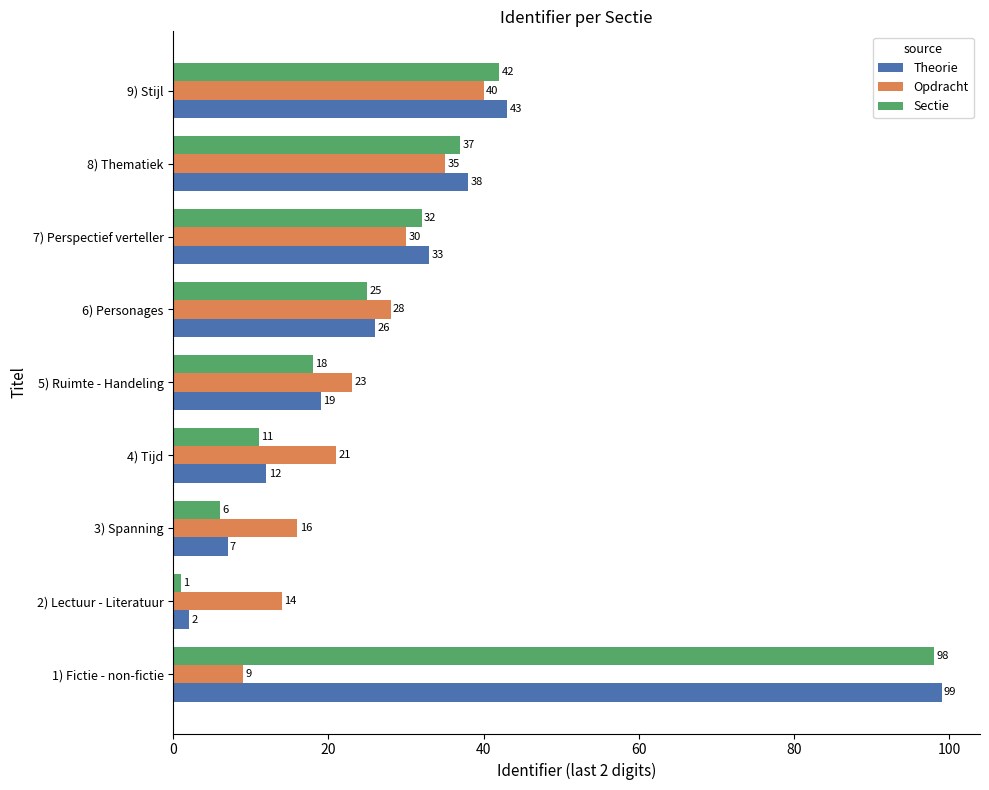

At which label is Theorie closest to 50?

9) Stijl